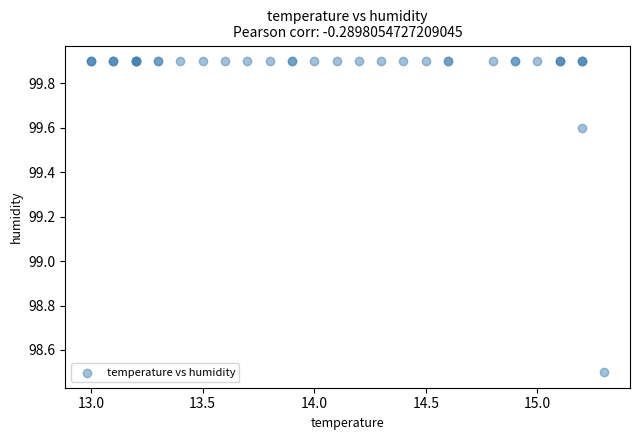

What Y value in the scatter plot is closest to 99?

98.5